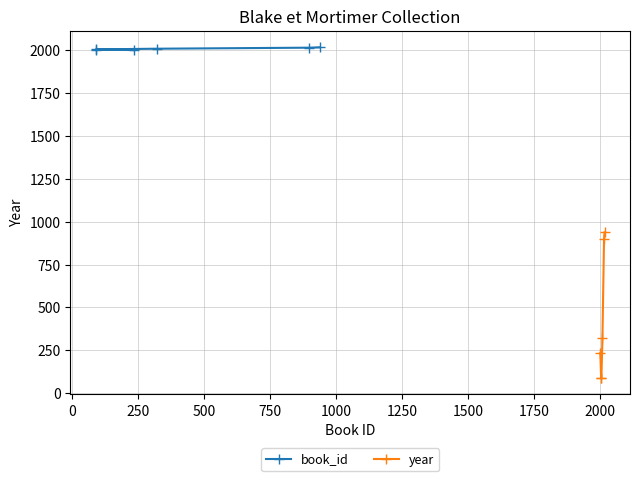

What is the total value across all series at 1000?

2954